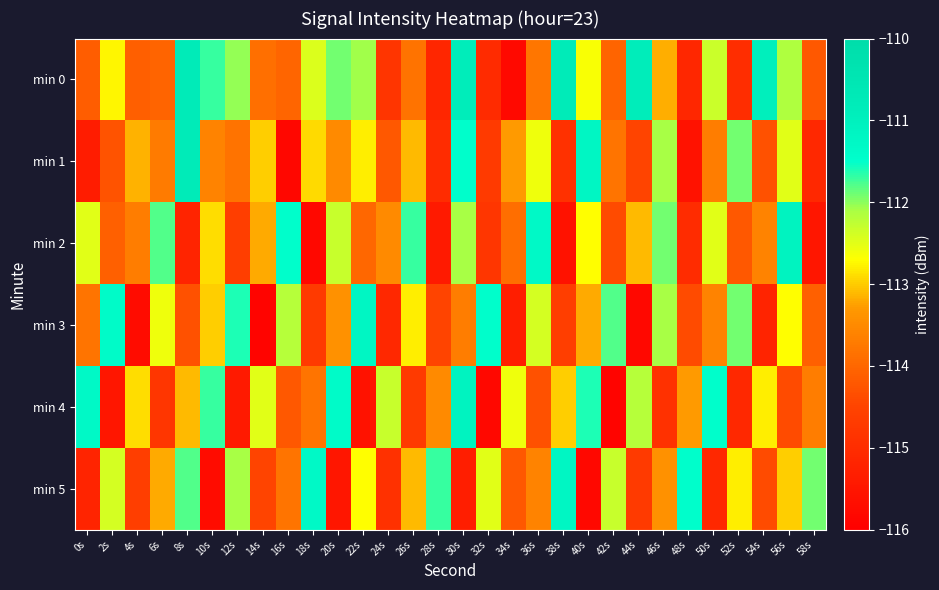

How many series are shown in this chart?

6